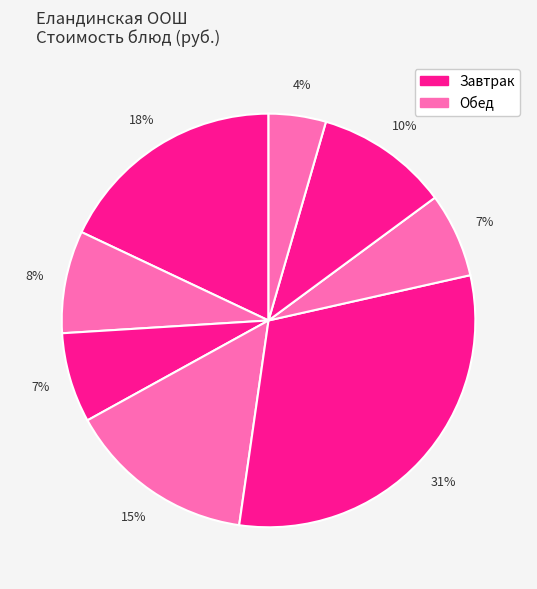

Rank the categories by value from lowest to highest.

хлеб 2 сорт, каша гречневая, хлеб с сыром, чай с сахаром, компот, свекольник, каша Дружба, гуляш